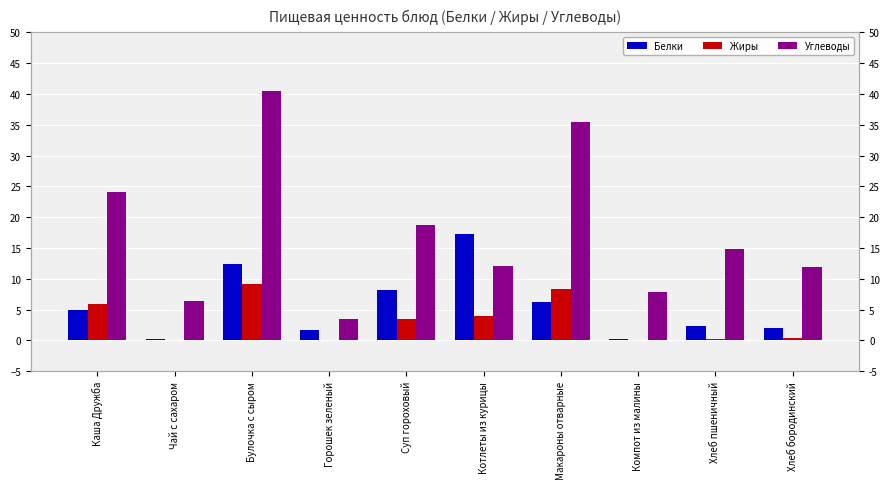

How many data points in Белки are less than 5?

5